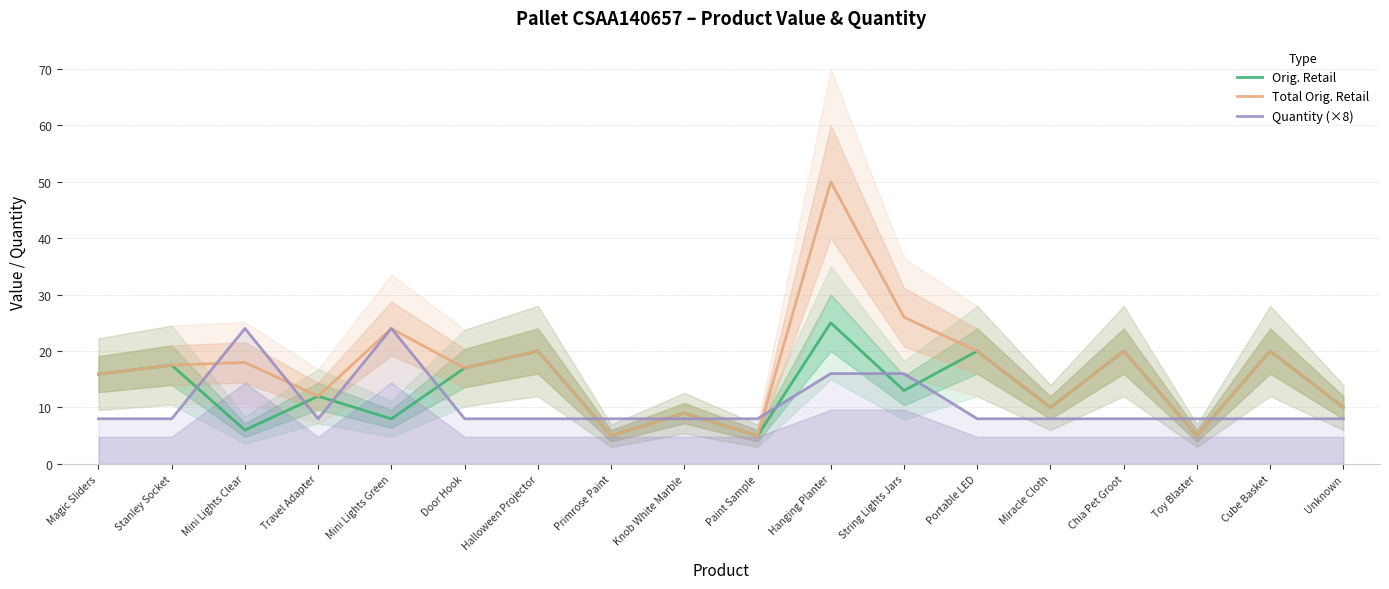

In Orig. Retail, how many points are lower than both neighbors (excluding endpoints)?

7